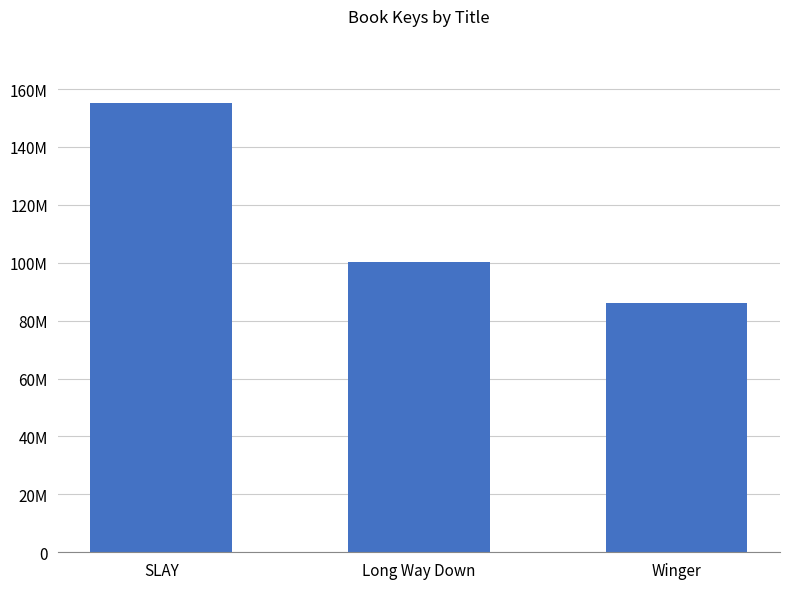

What value does the data have at Long Way Down, to the nearest 100?

100356500